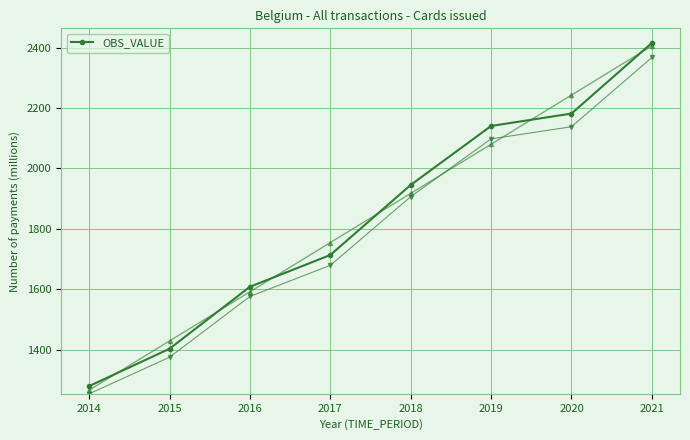

Reading right to left, list all the values displayed in this chart.

2416.0	2181.9	2140.8	1945.4	1713.3	1608.0	1402.6	1278.8